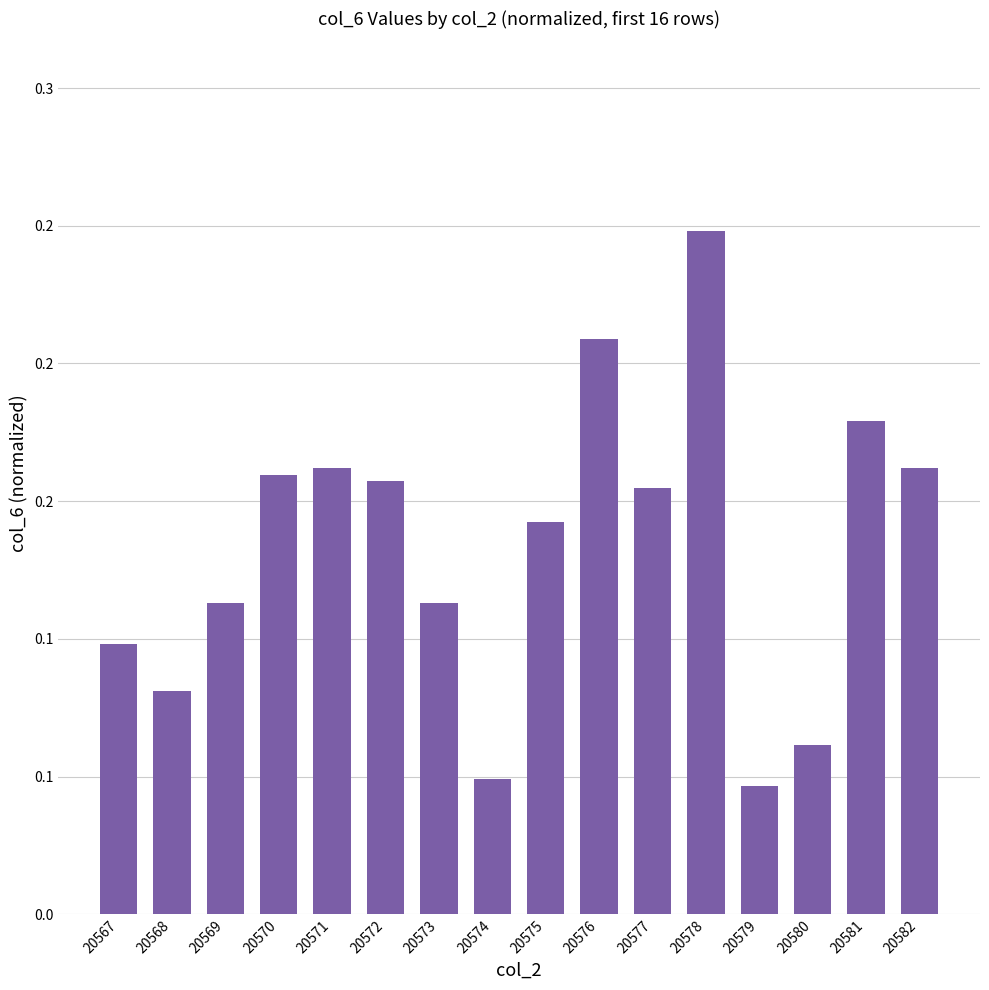

What is the value of the 5th bar from the left?

0.2